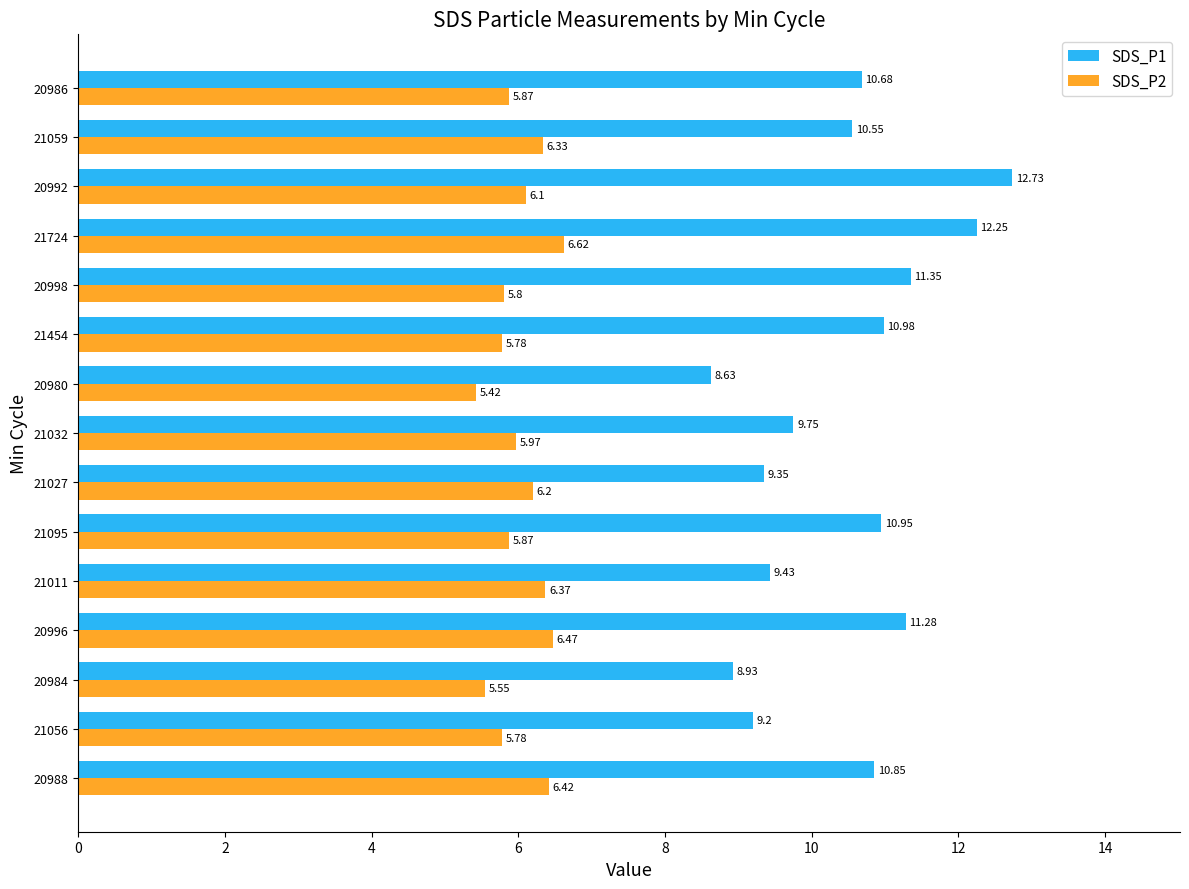

What is the sum of all SDS_P1 values?

156.9